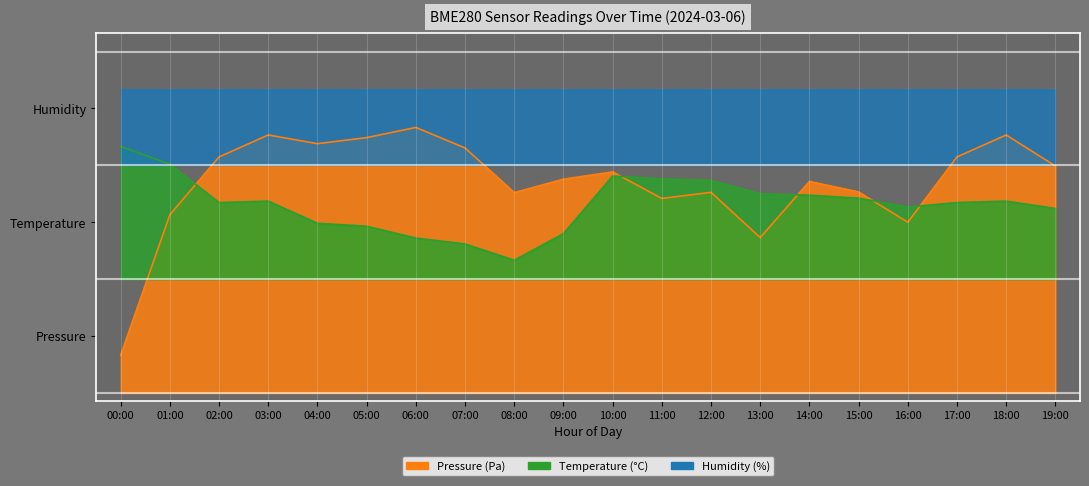

At which category does temperature reach its first local valley?

02:00